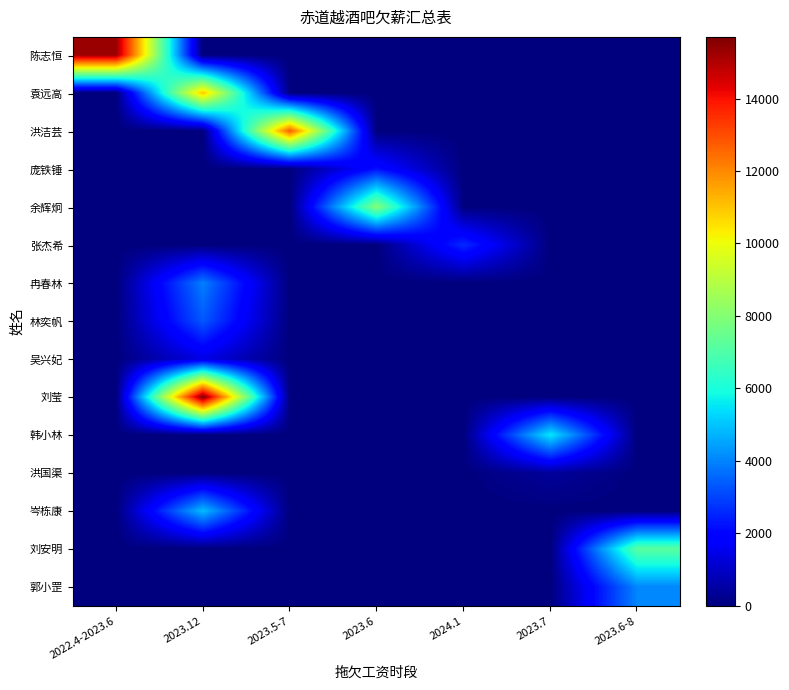

What is the maximum value shown in the chart?

15700